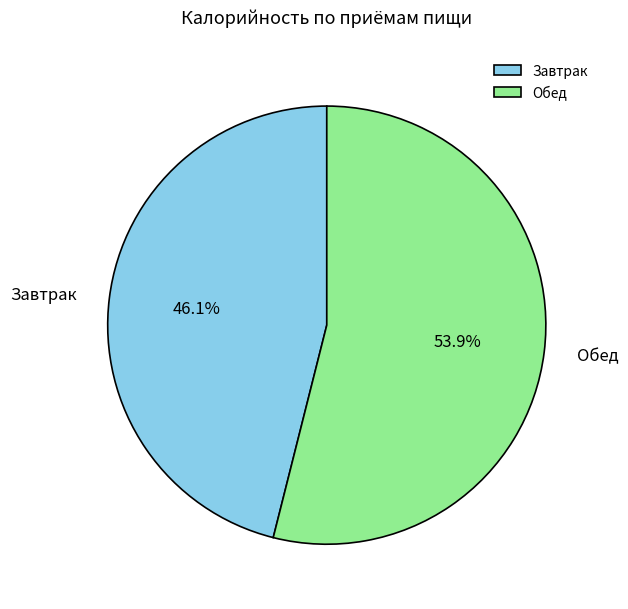

Between Завтрак and Обед, which is larger?

Обед